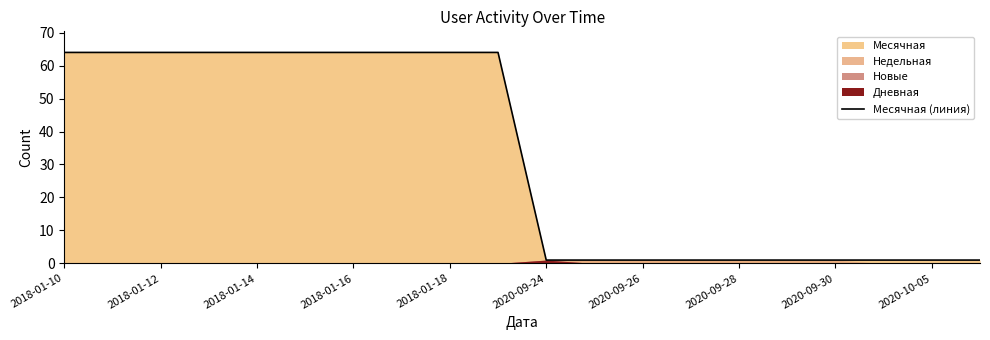

What is the greatest value displayed?

64